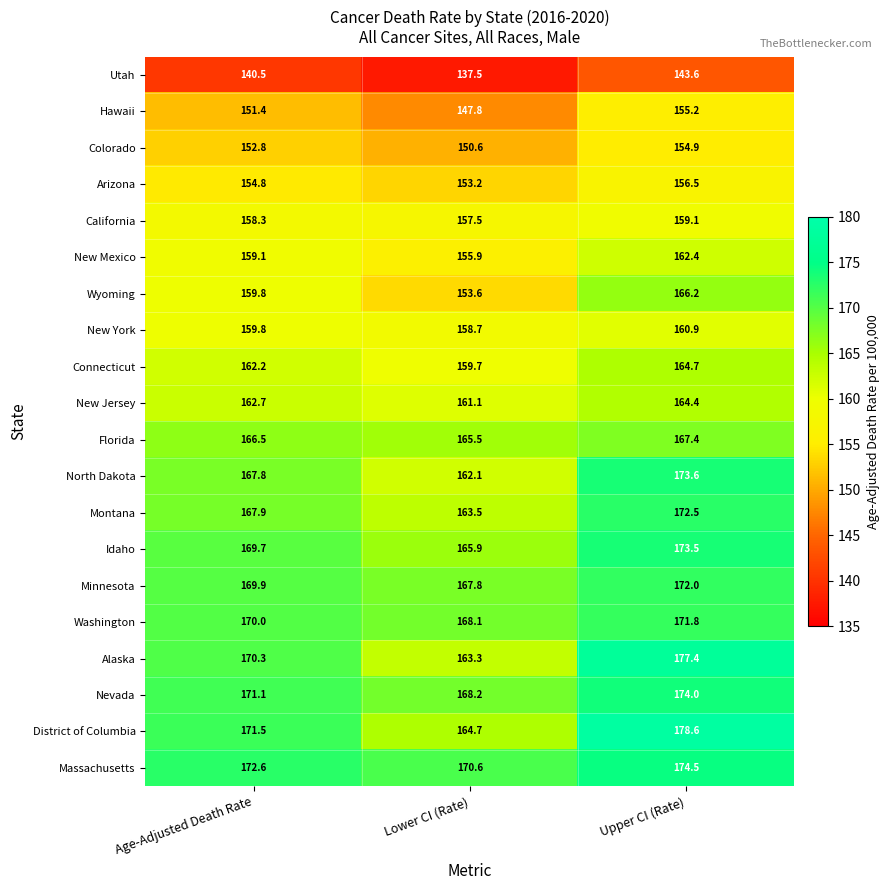

What is the average value of the California series?

158.3